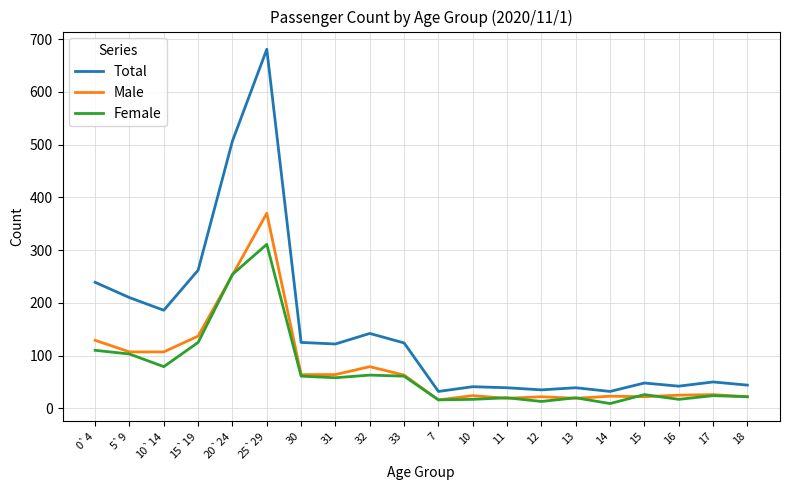

At which category is the sum across all series the highest?

25`29